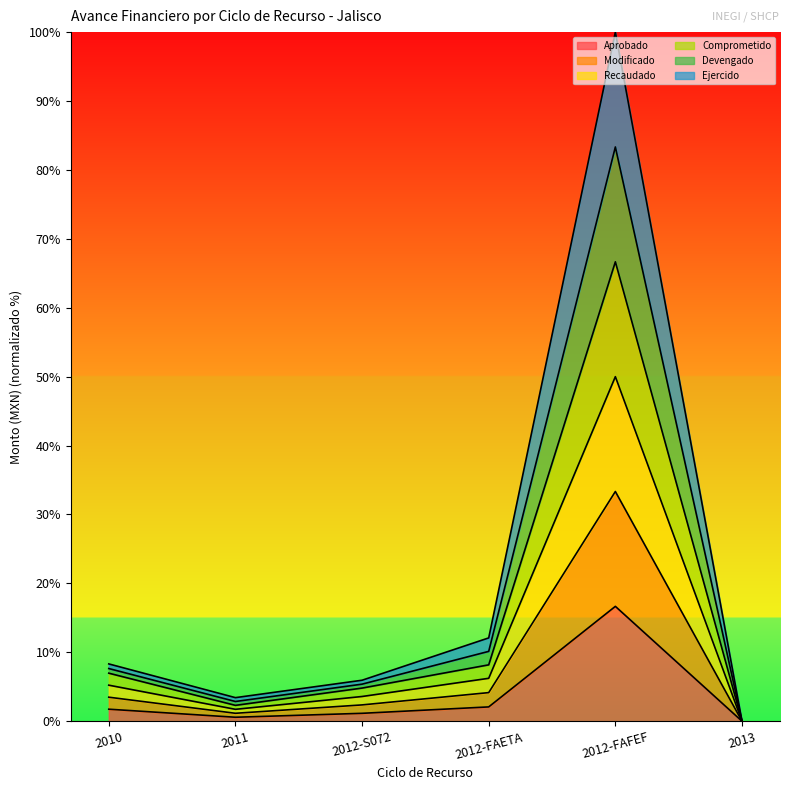

How many lines are shown in the chart?

6